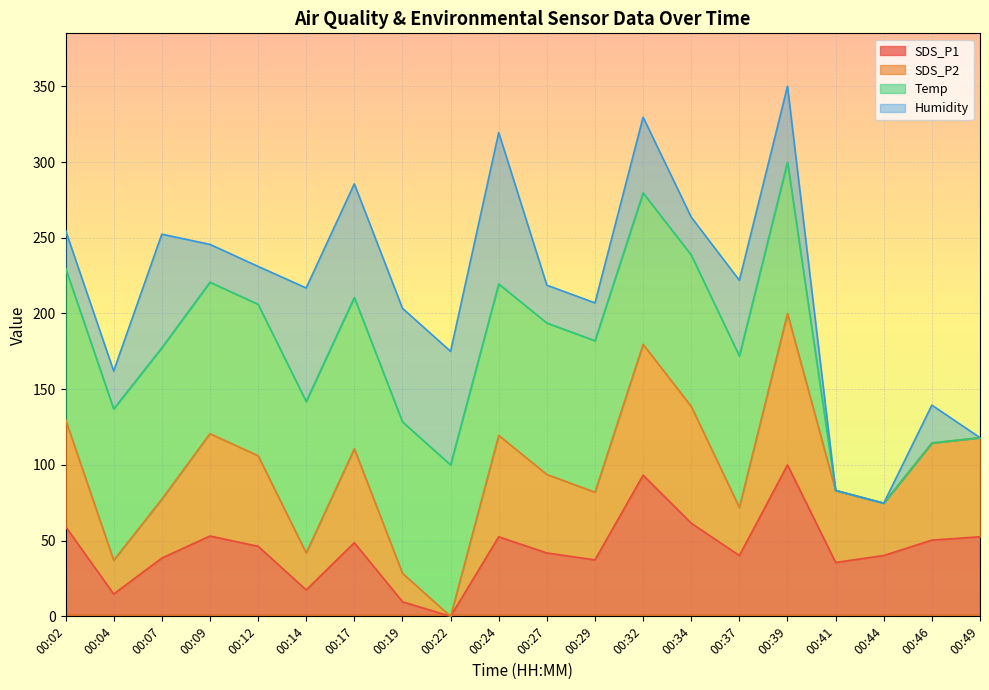

At which category does the chart reach its peak across all series?

00:39